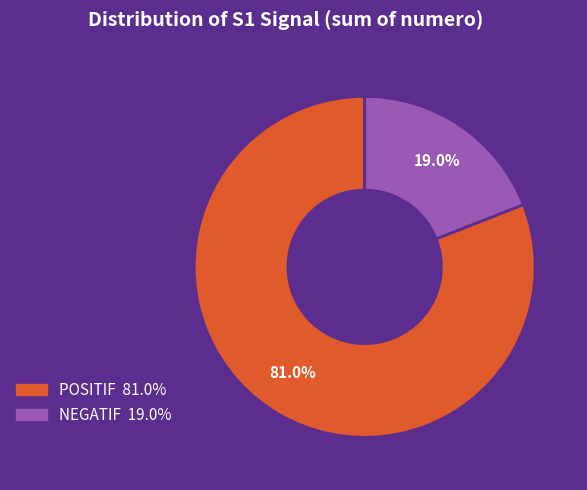

Count the number of slices in the pie.

2